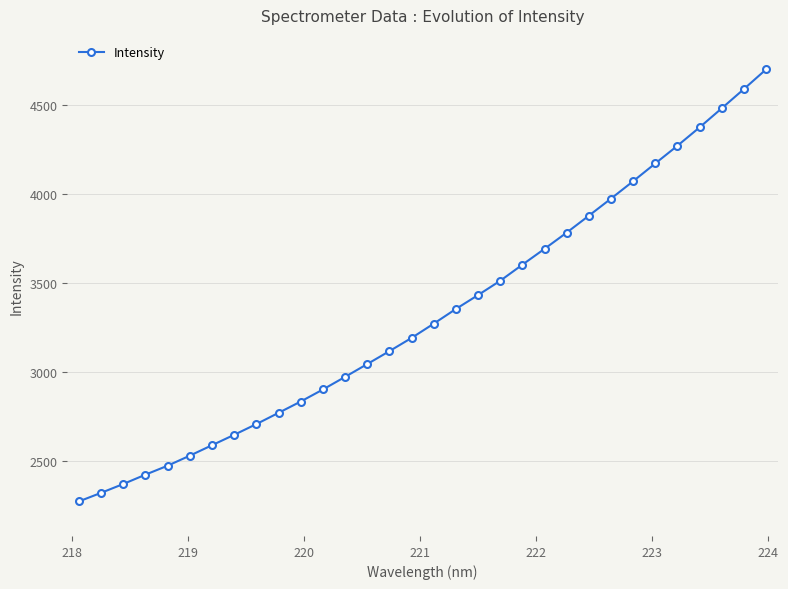

What is the value of the 5th point from the left?

2473.9